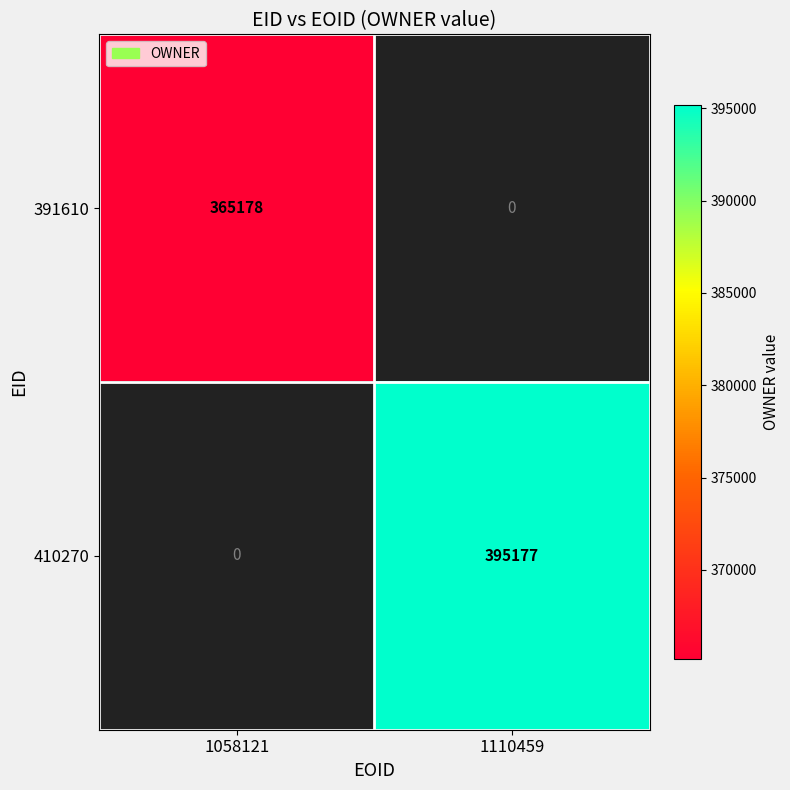

Is it true that 391610 equals 181076 at 1058121?

False